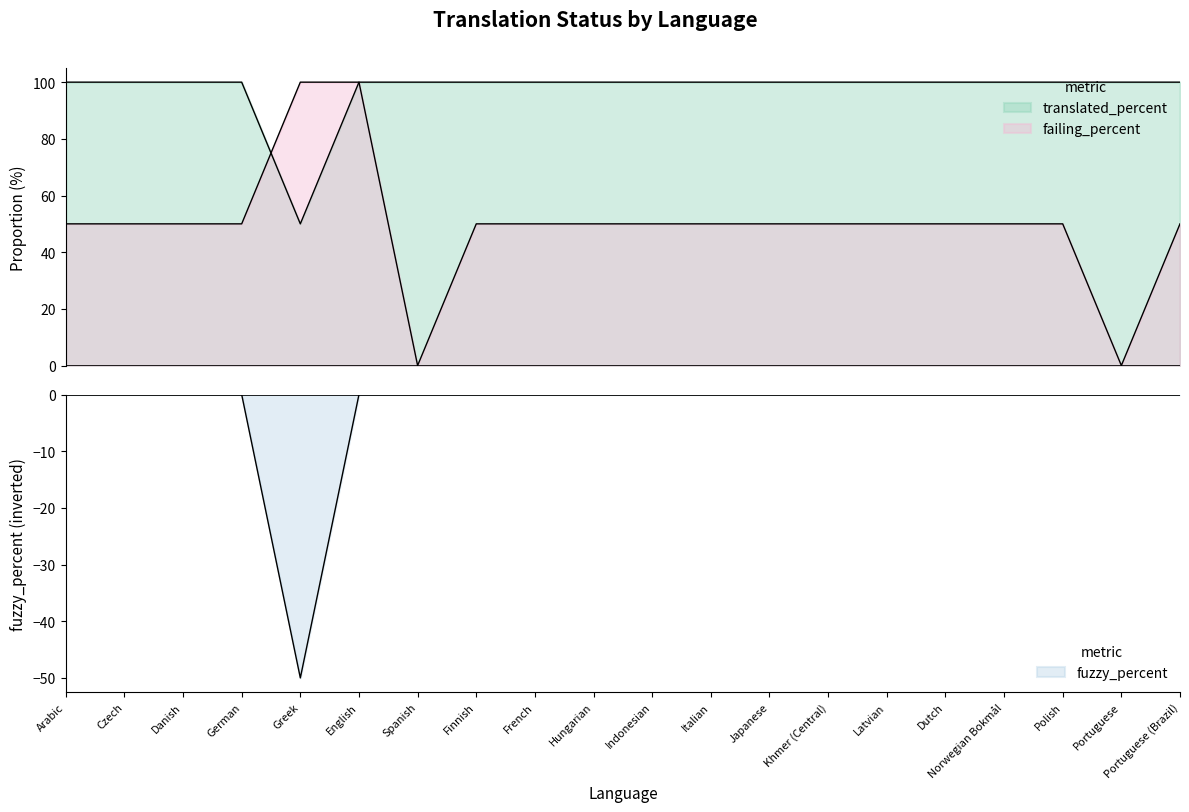

Which series has the largest range (max minus min)?

failing_percent